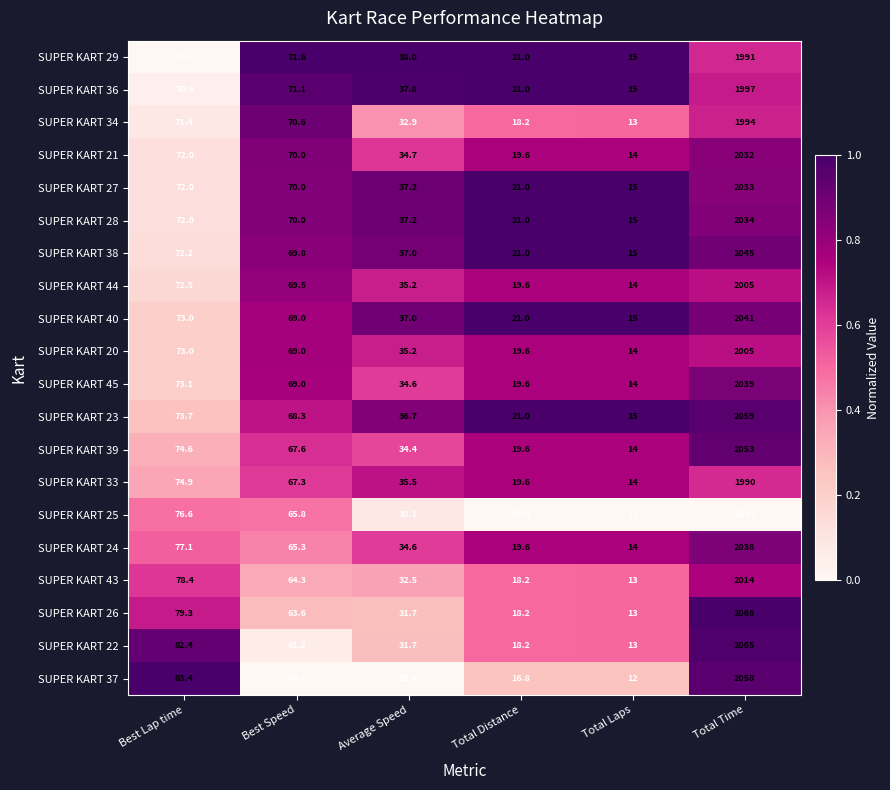

The value of SUPER KART 37 at Total Time is 2058.0. True or false?

True